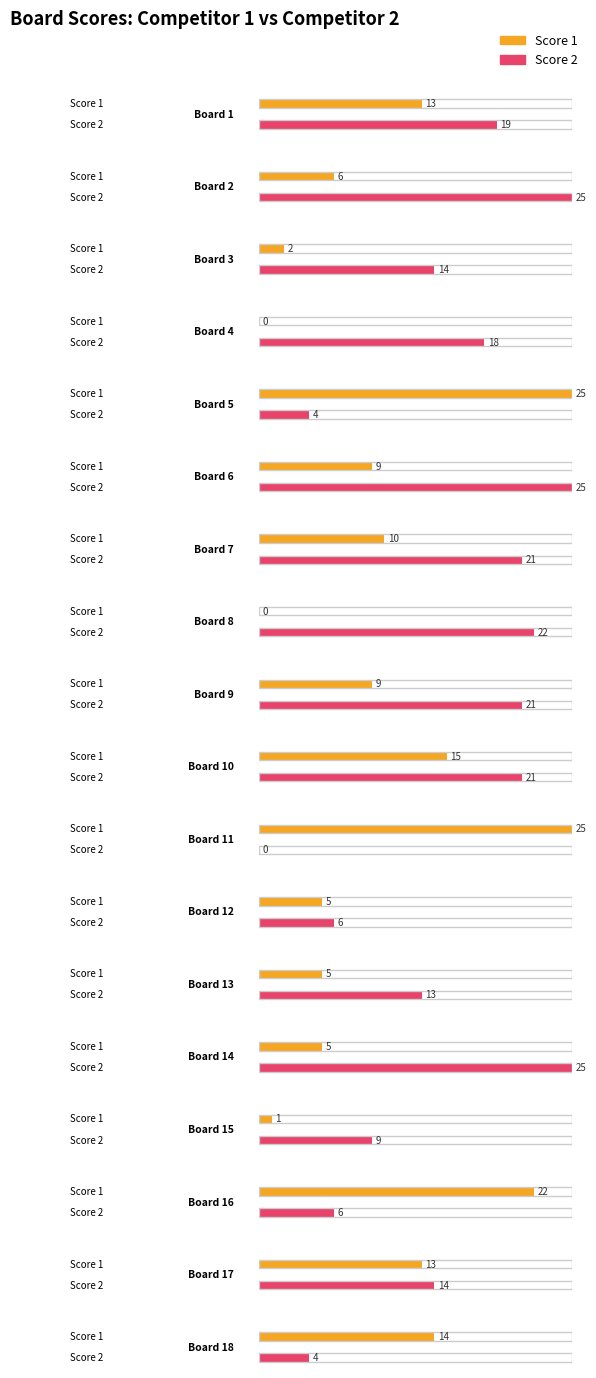

How many values in the Score 1 series exceed 9?

8